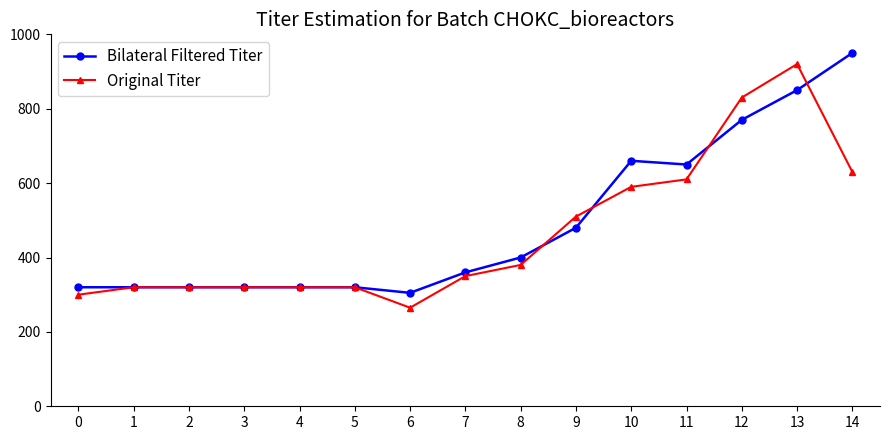

True or false: Bilateral Filtered Titer has more than 0 points higher than both neighbors.

True